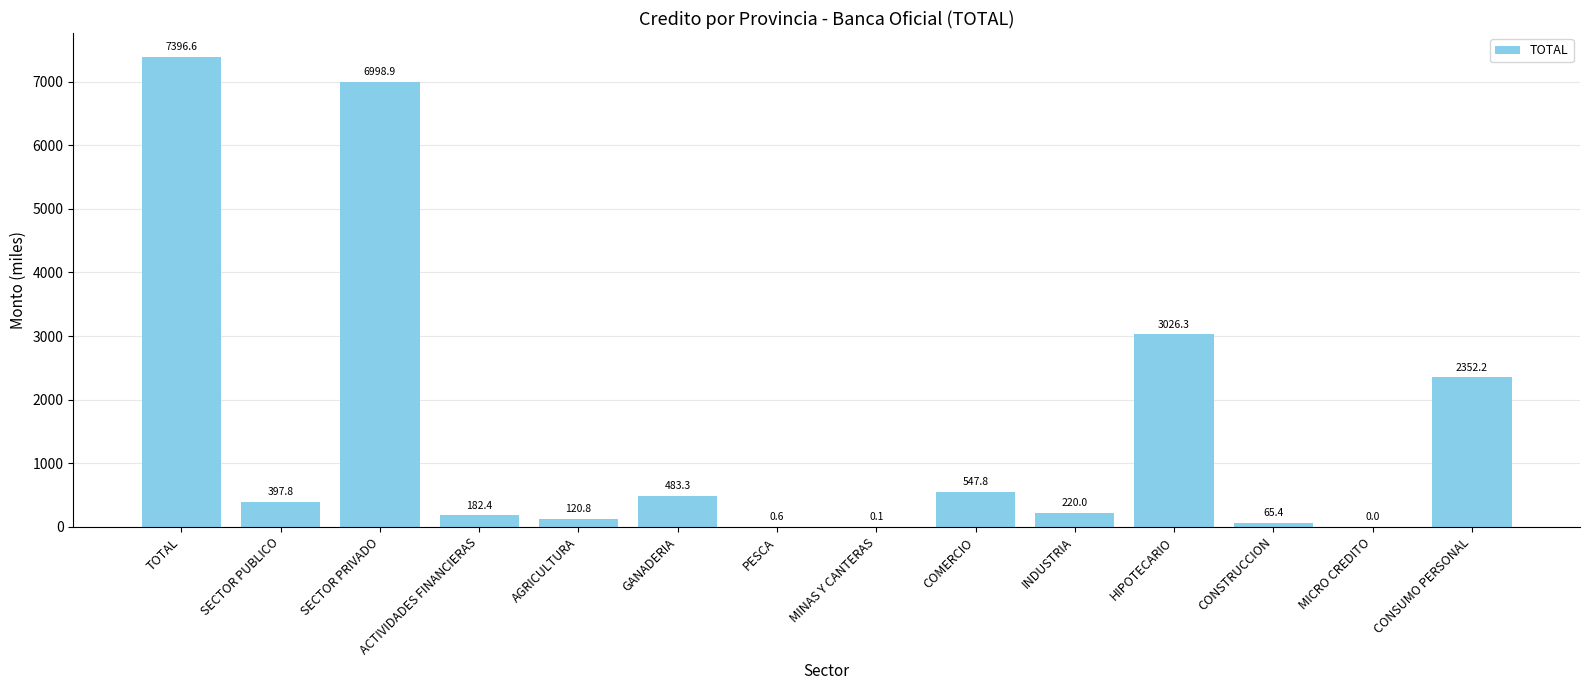

Reading left to right, transcribe all the data shown in this chart.

7396.6	397.8	6998.9	182.4	120.8	483.3	0.6	0.1	547.8	220.0	3026.3	65.4	0.0	2352.2